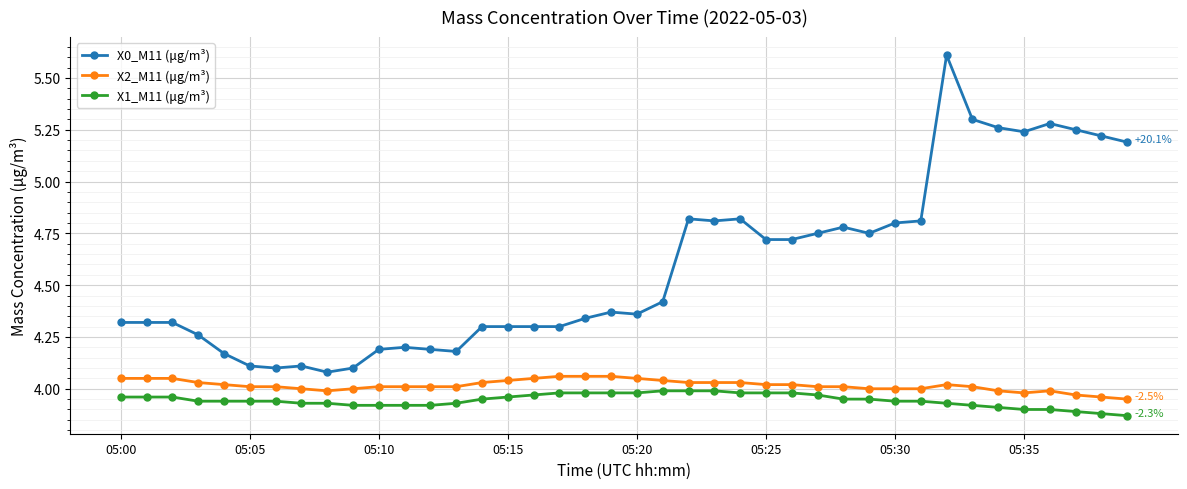

At how many categories does at least one series exceed 5?

8